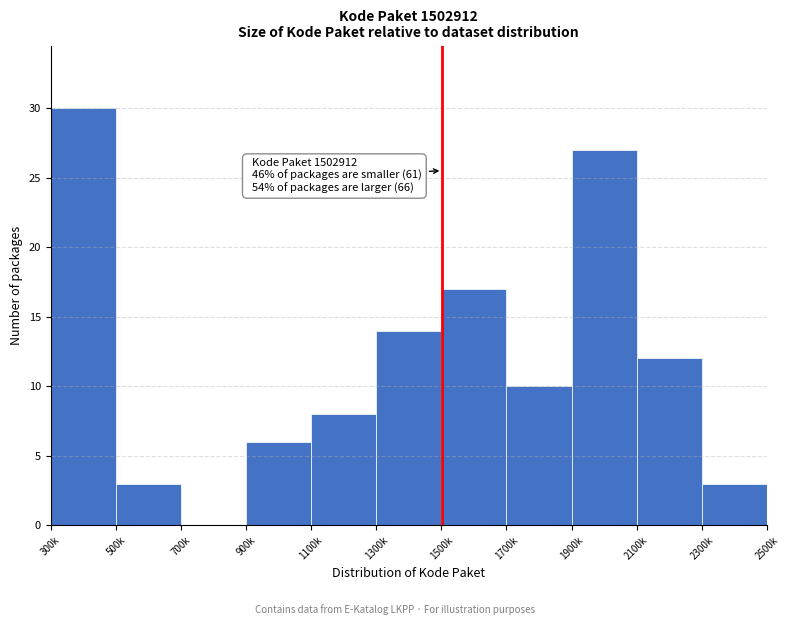

Reading left to right, extract all data points from this chart.

300k=30	500k=3	700k=0	900k=6	1100k=8	1300k=14	1500k=17	1700k=10	1900k=27	2100k=12	2300k=3